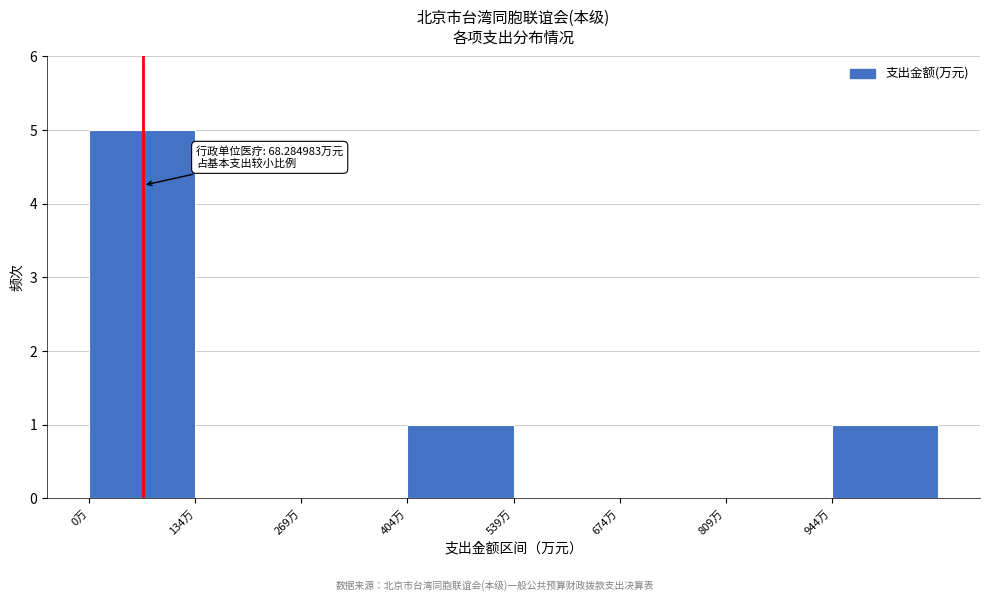

Over which range of the x-axis is the bar tallest?

0 to 140